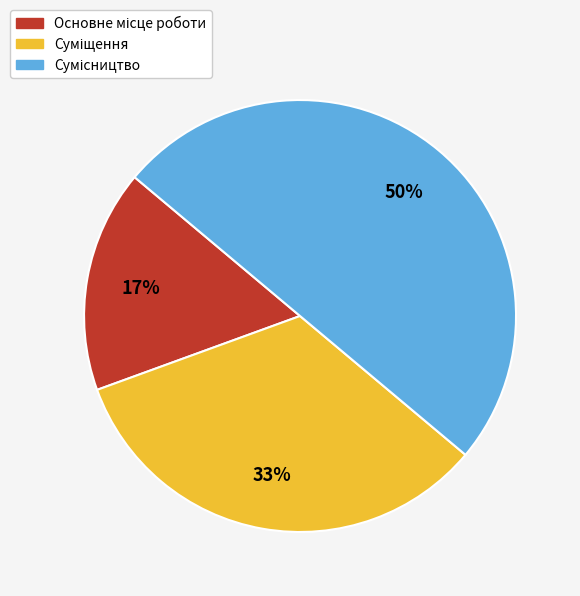

To the nearest percent, what is the average slice percentage?

33%